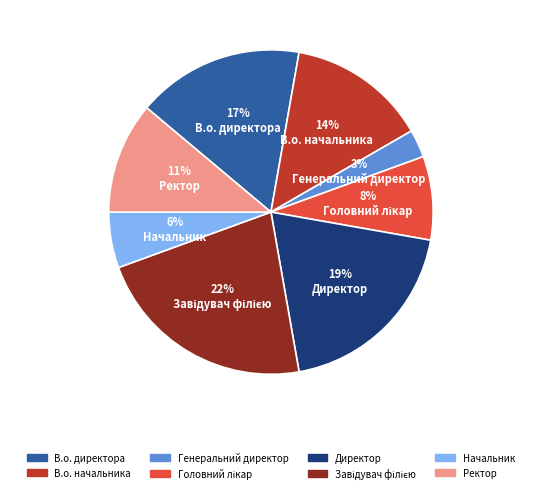

Do Директор and Генеральний директор together represent more than half of the pie?

No